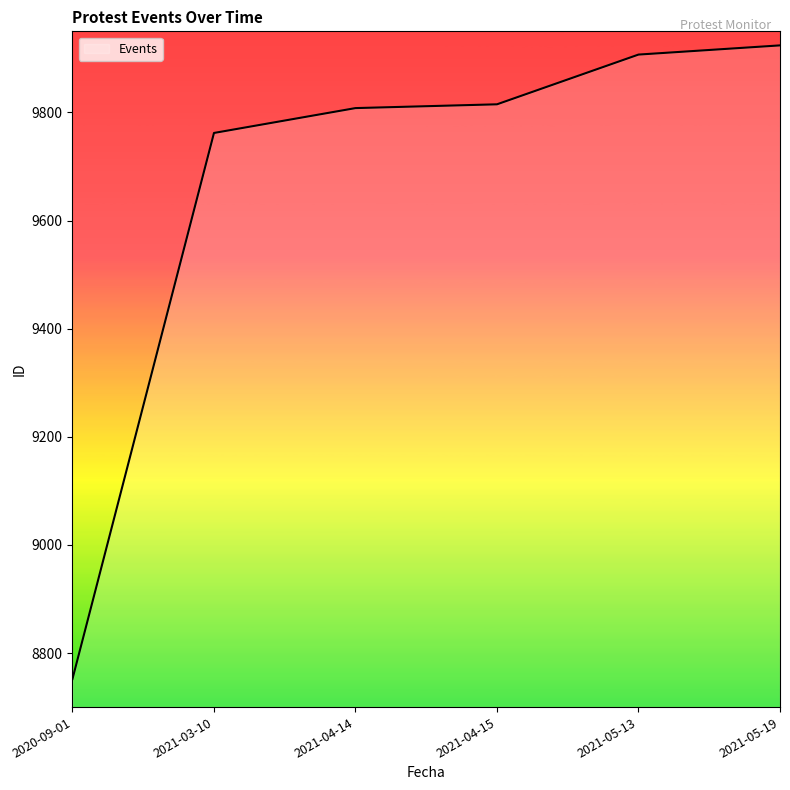

Which label corresponds to the largest value in the chart?

2021-05-19